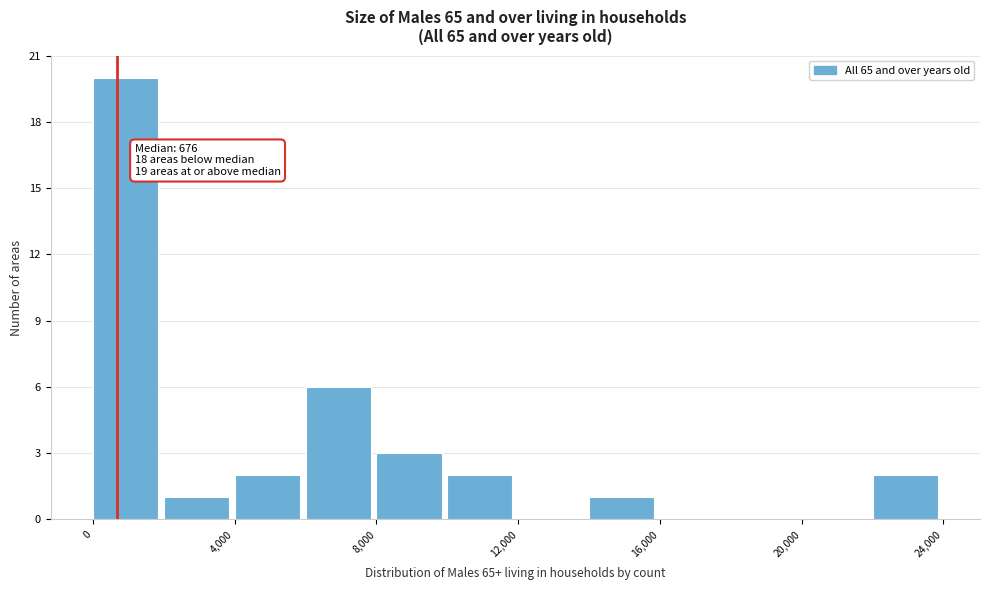

Over which range of the x-axis is the bar tallest?

0 to 2000